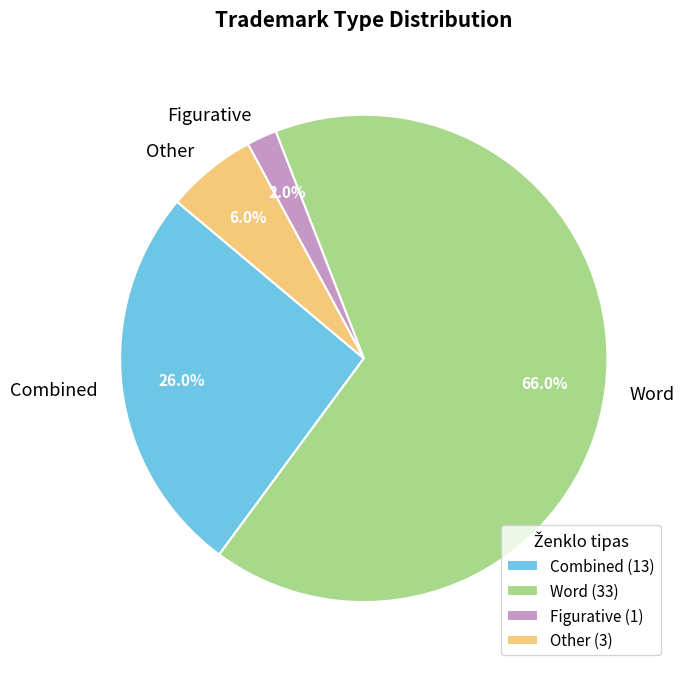

What is the ratio of the value at Word to the value at Other?

11.0